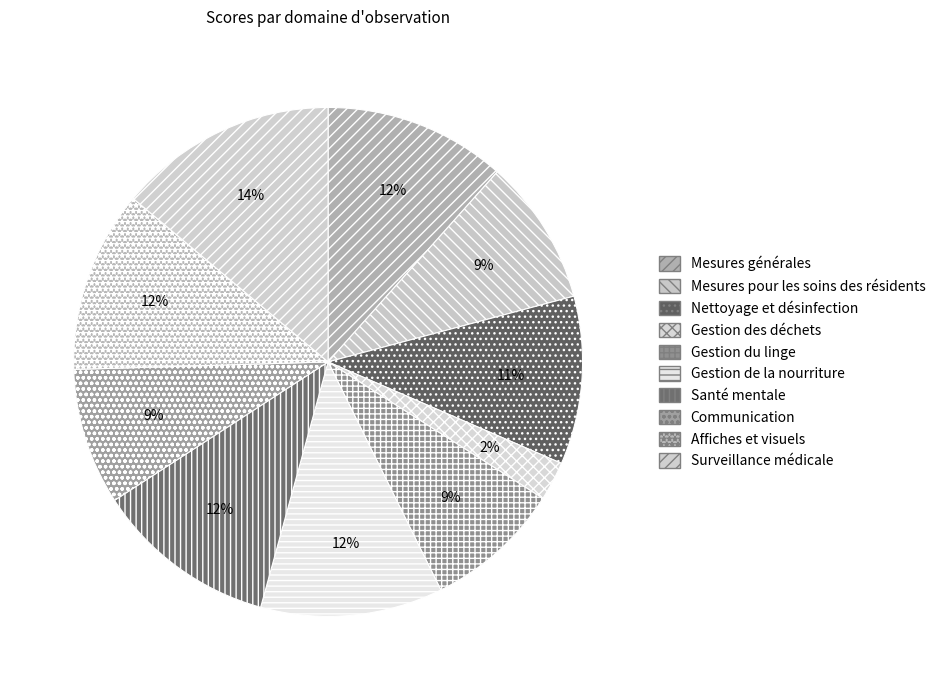

Approximately how many times larger is the value at Mesures pour les soins des résidents compared to Santé mentale?

0.8